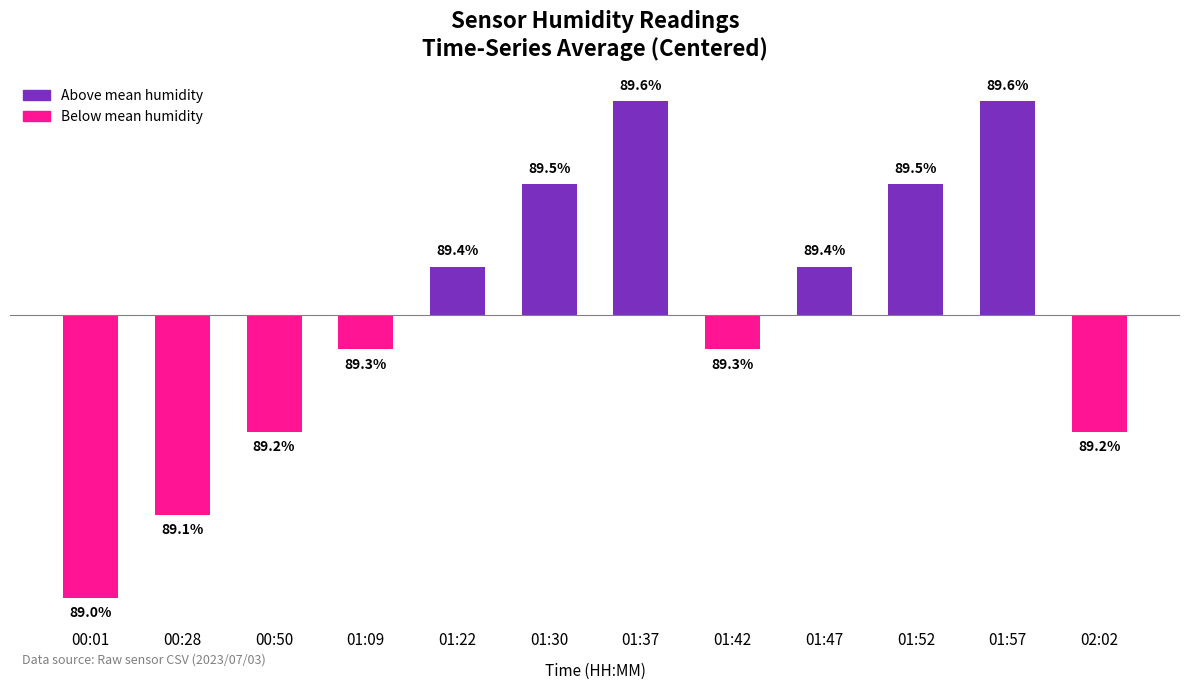

Are the bars horizontal?

No